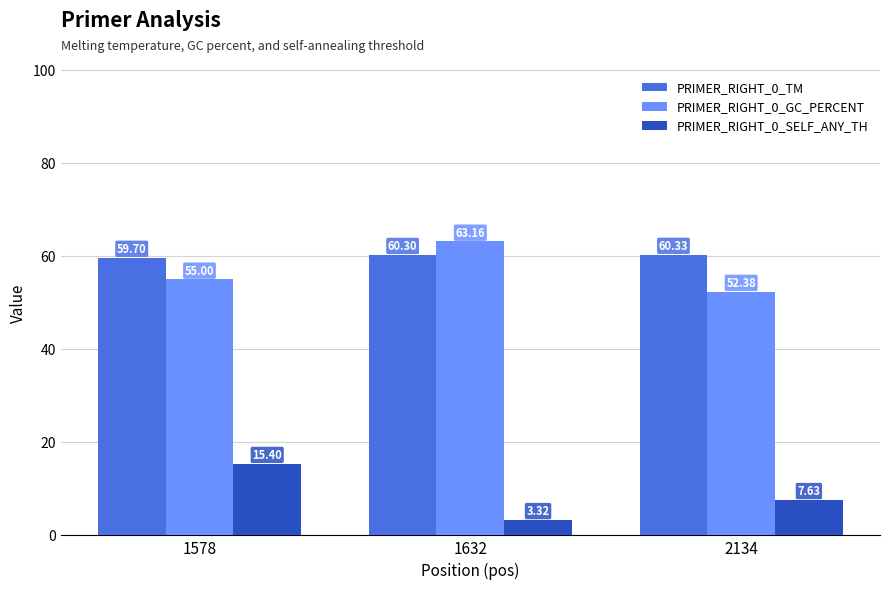

Which series has the largest range (max minus min)?

PRIMER_RIGHT_0_SELF_ANY_TH